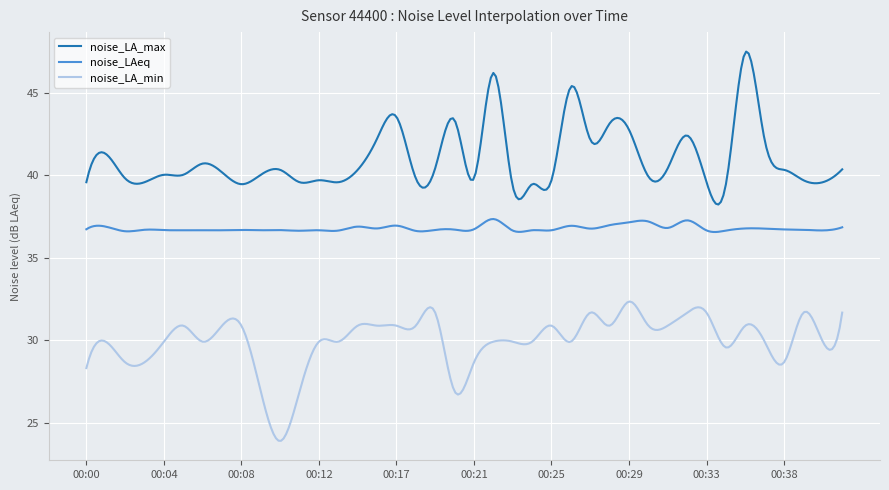

What is the difference between the maximum and minimum values in the noise_LAeq series?

0.8